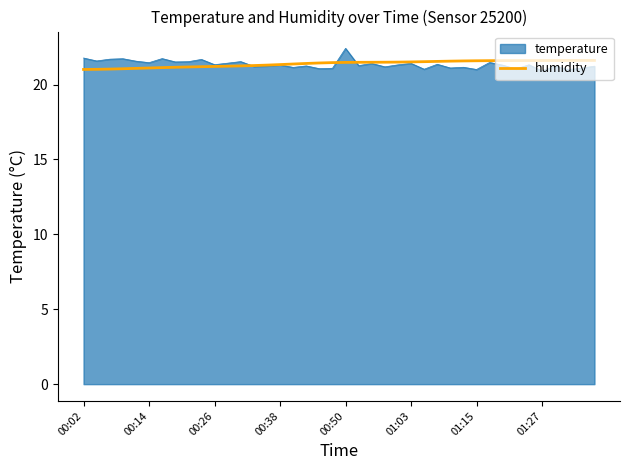

What is the smallest value displayed?

20.9